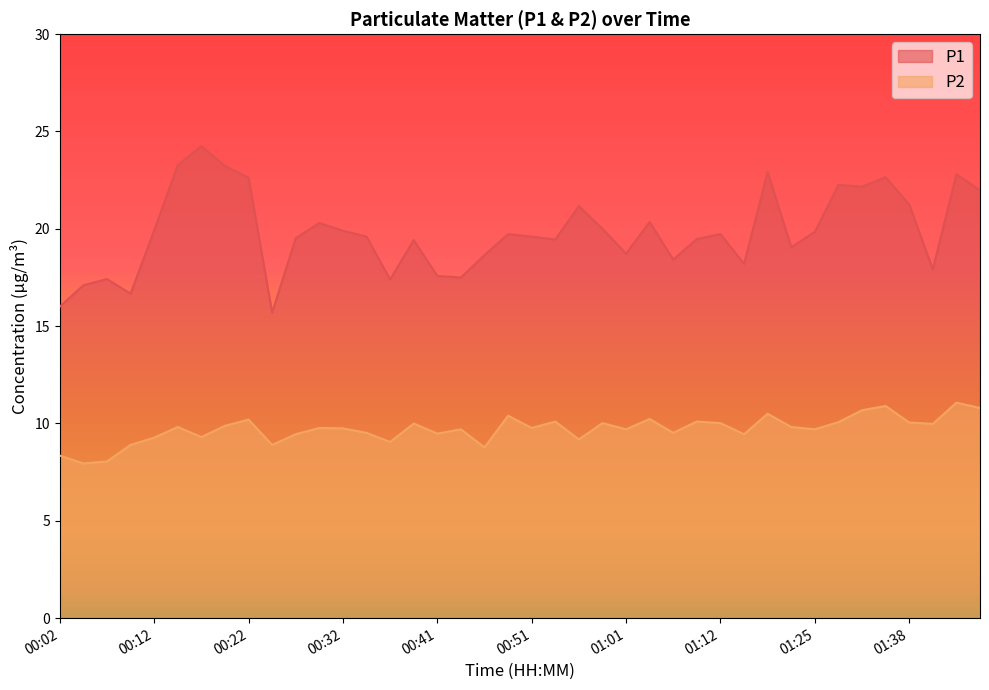

What is the label of the 9th point from the left?

00:22